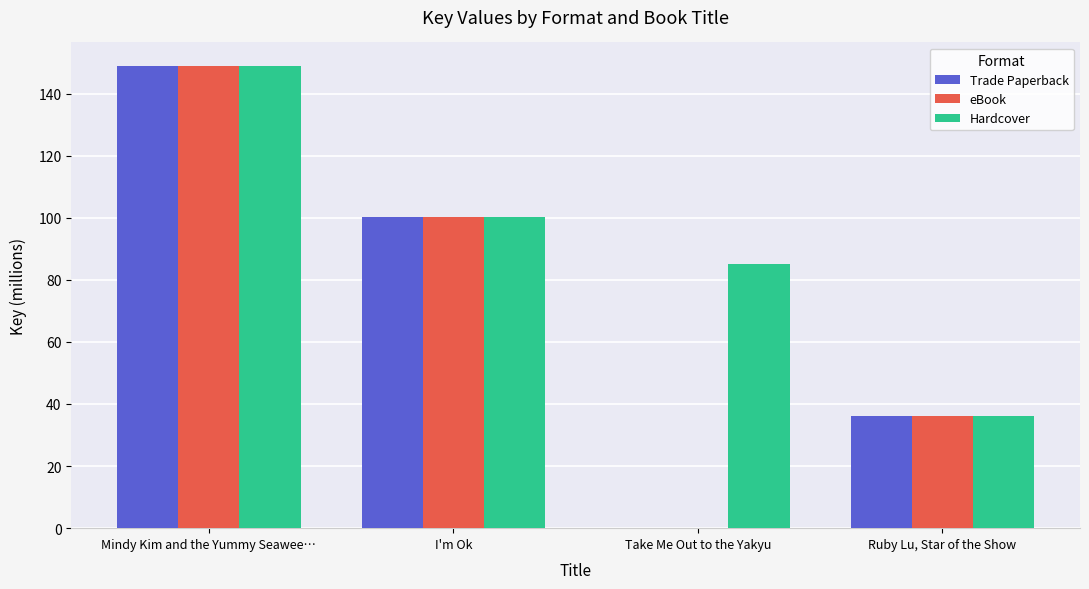

Reading left to right, transcribe all the data shown in this chart.

Trade Paperback: 149.0	100.4	0.0	36.1
eBook: 149.0	100.4	0.0	36.1
Hardcover: 149.0	100.4	85.0	36.1